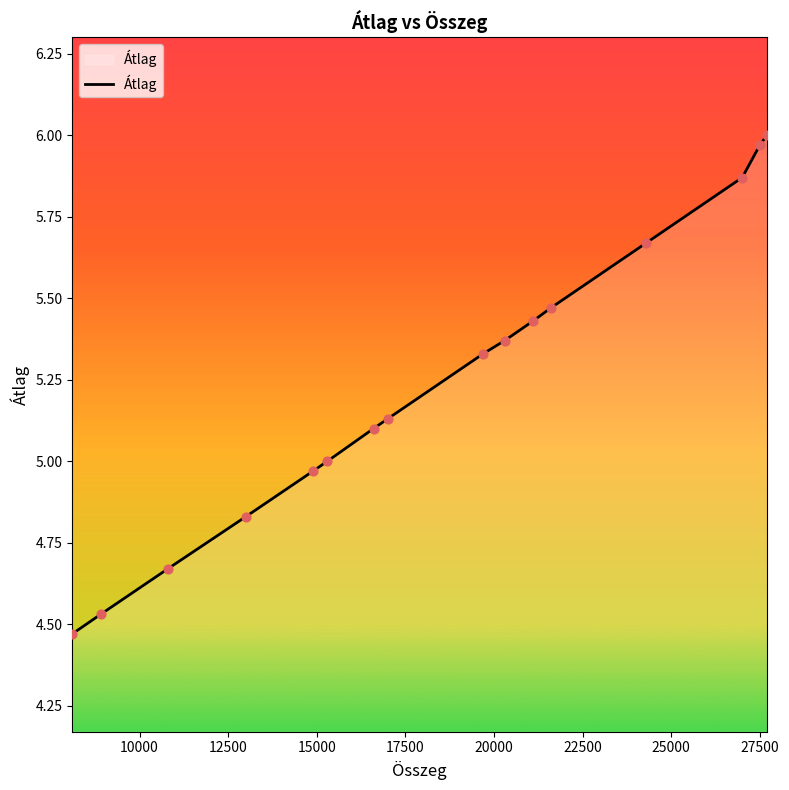

What is the difference between the maximum and minimum values?

1.5